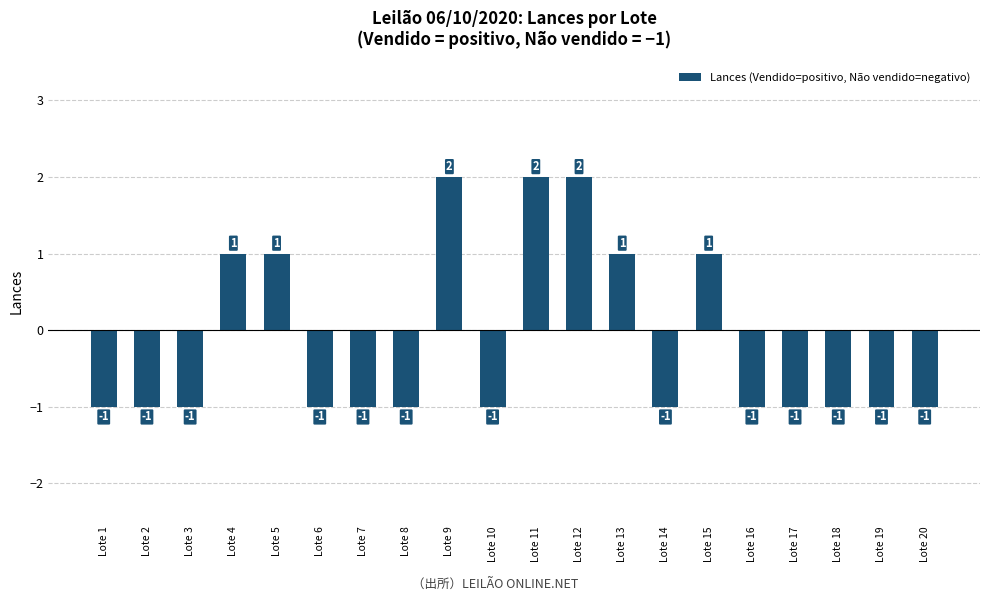

Does the chart contain stacked bars?

No